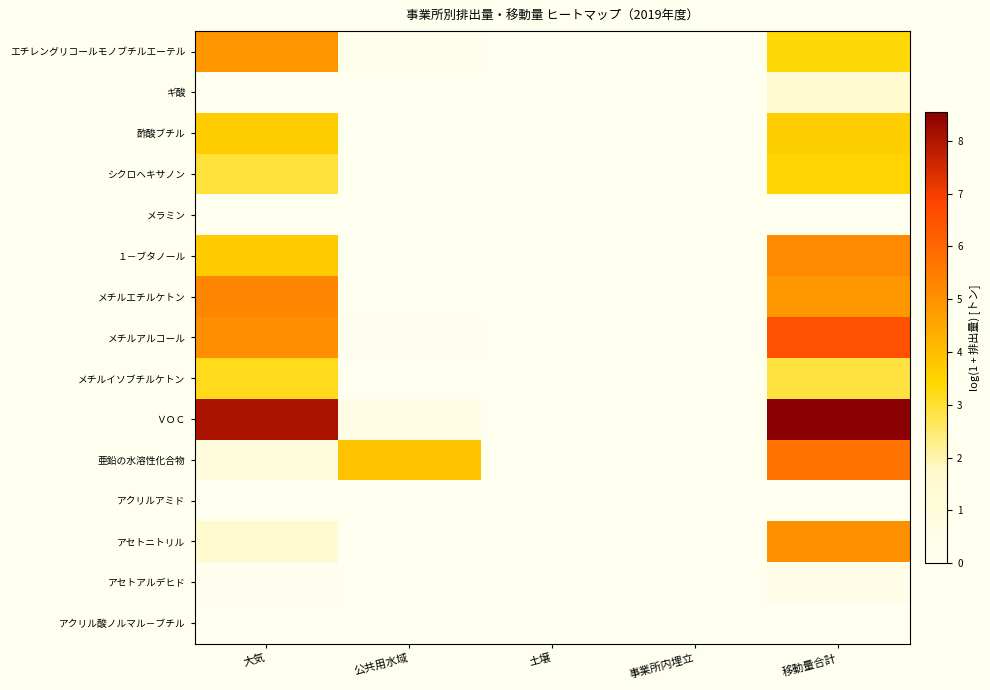

Between 土壌 and 大気, which is larger?

大気